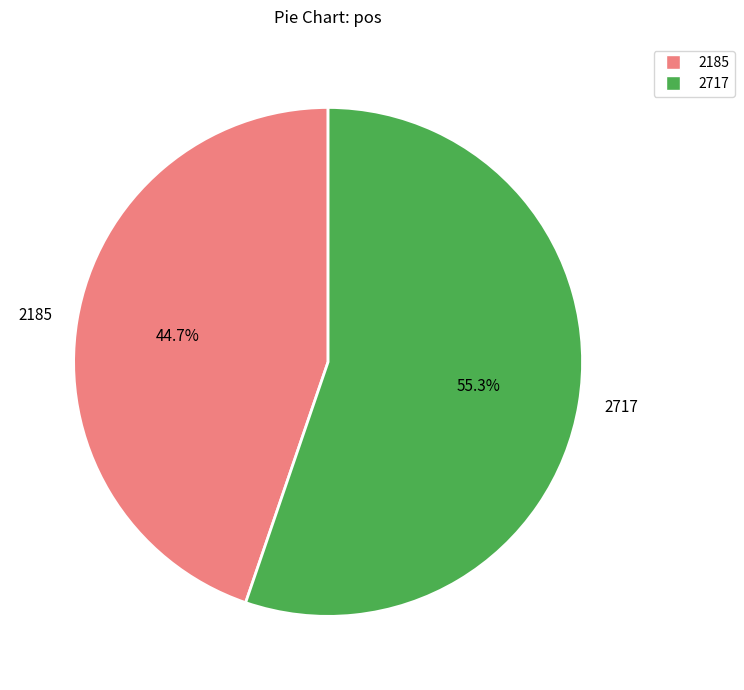

How many segments does this pie chart have?

2